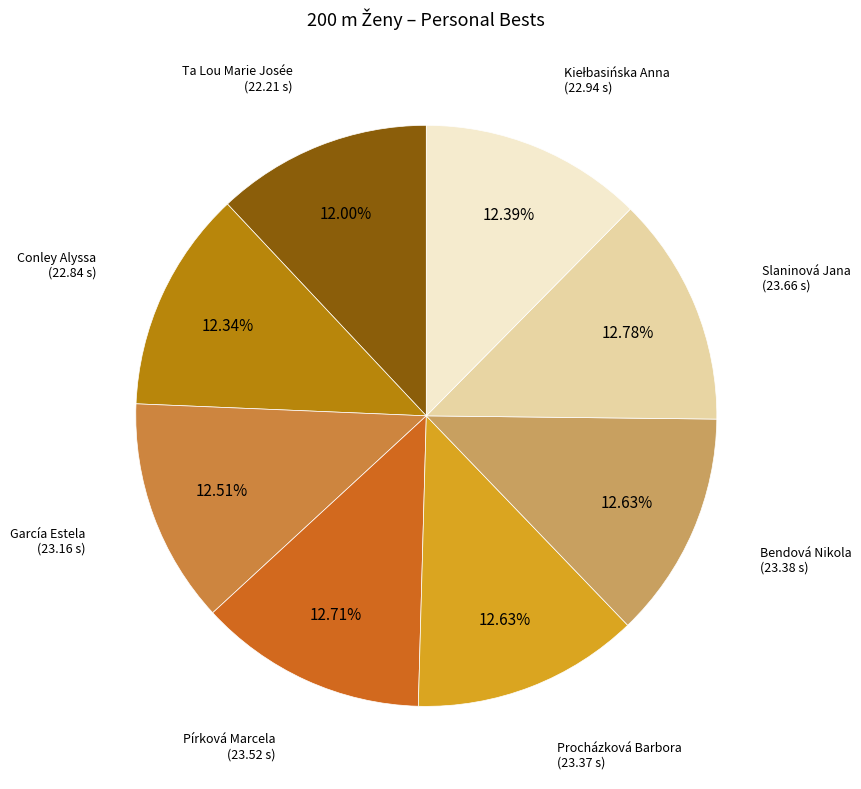

Is there any slice that represents more than half of the pie?

No